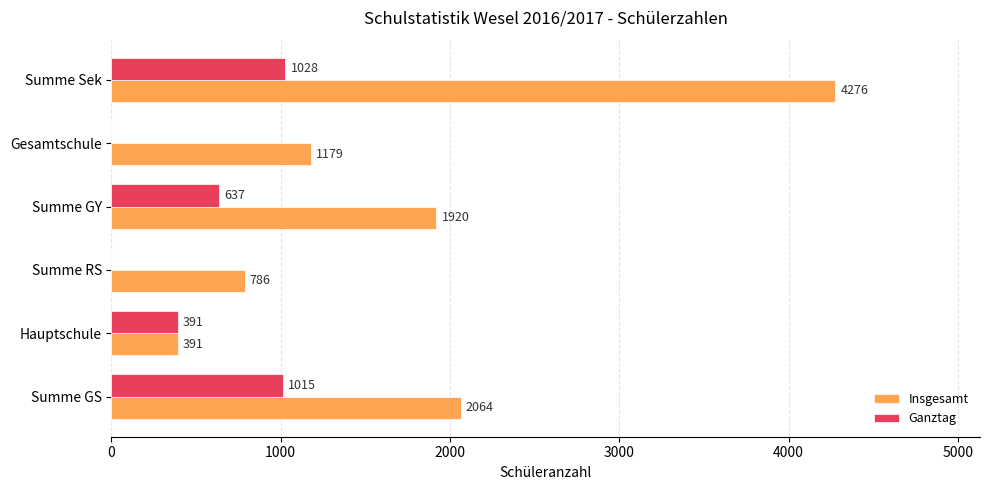

Count the number of data series in this chart.

2